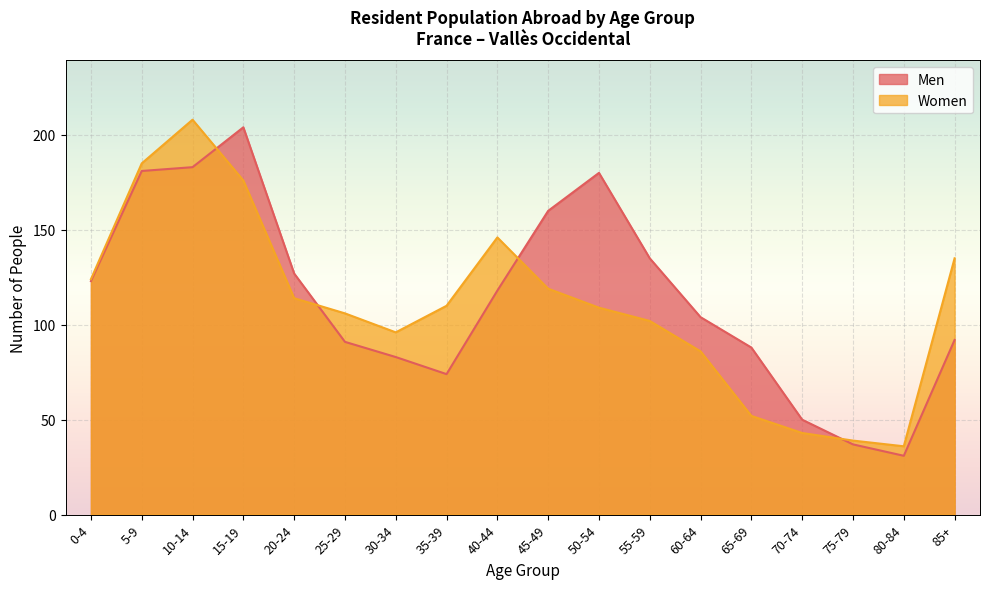

What is the value of the Women point at the 17th from the left?

36